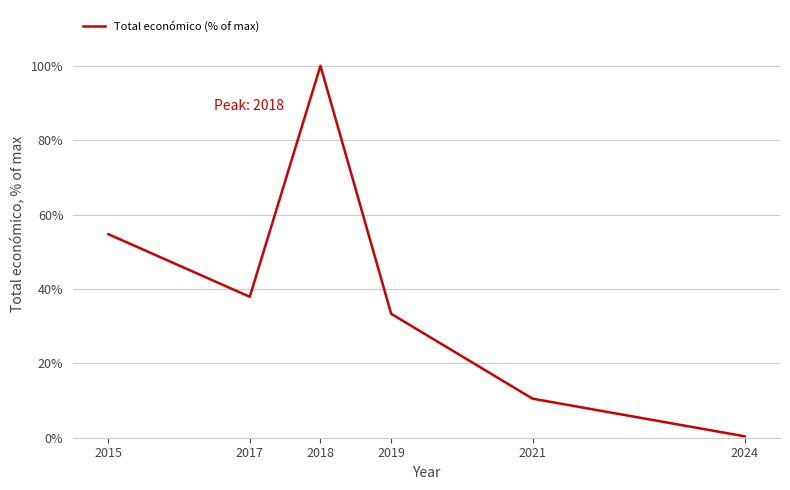

Does the chart have visible grid lines?

Yes